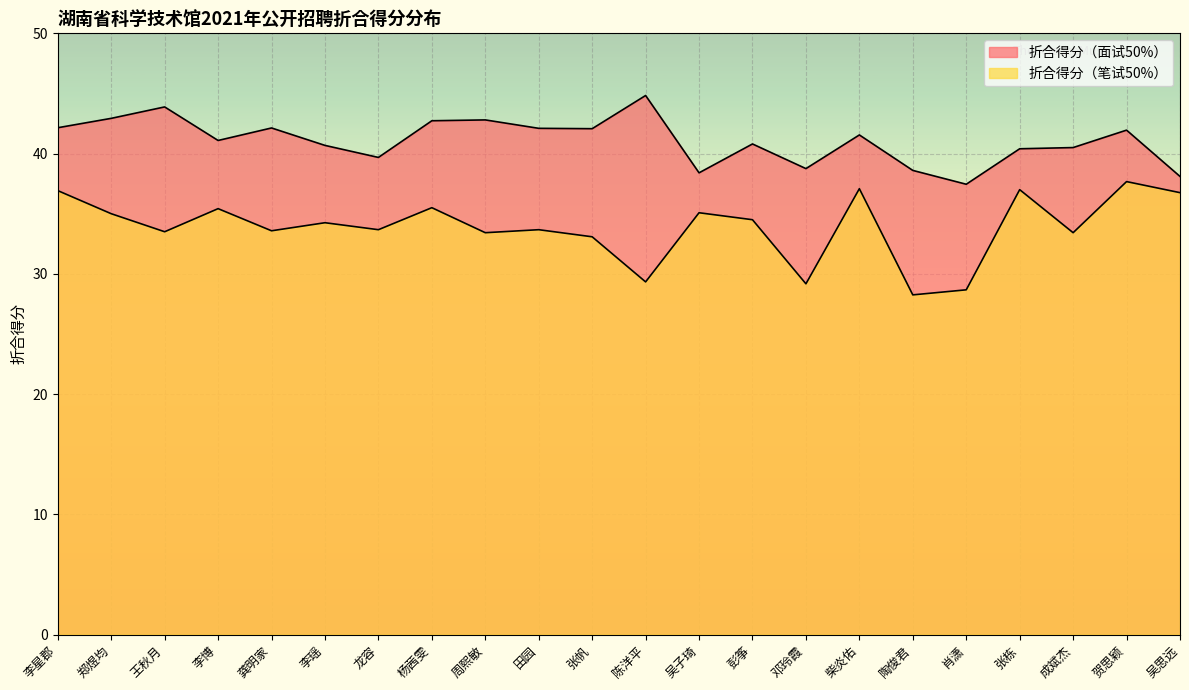

What position from the right is 杨茜雯?

15